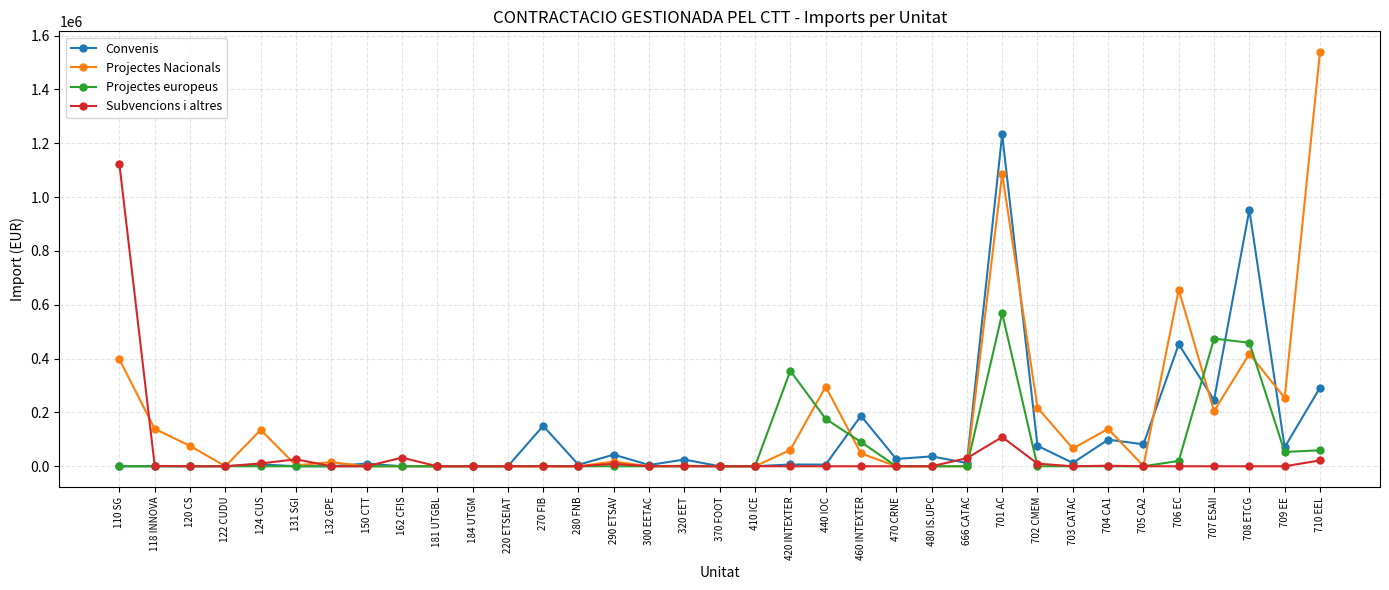

List the series in order of their peak value, highest first.

Projectes Nacionals, Convenis, Subvencions i altres, Projectes europeus